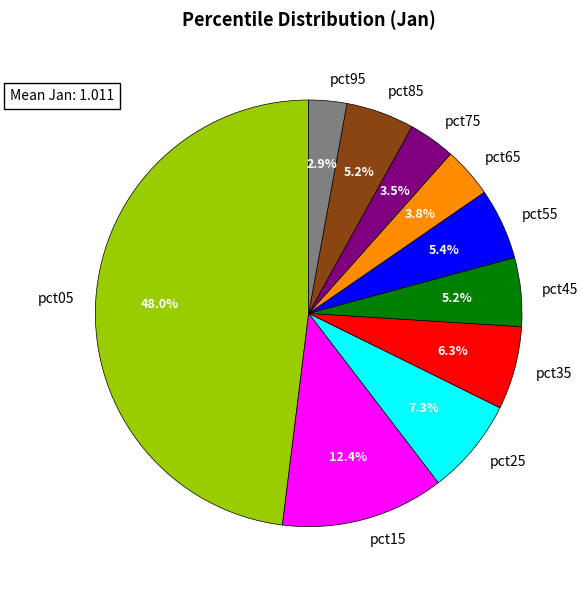

How many slices are in this pie chart?

10